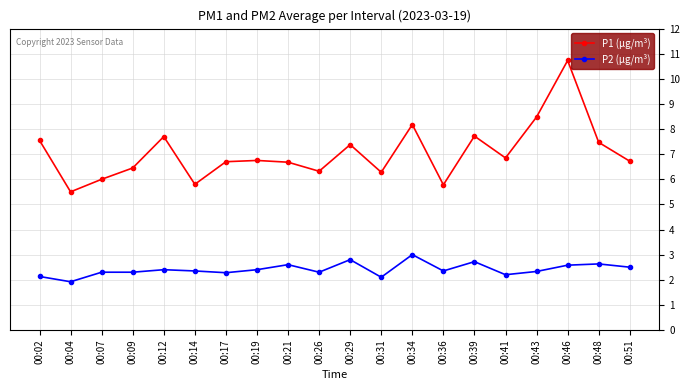

True or false: P1 (µg/m³) and P2 (µg/m³) intersect in this chart.

False